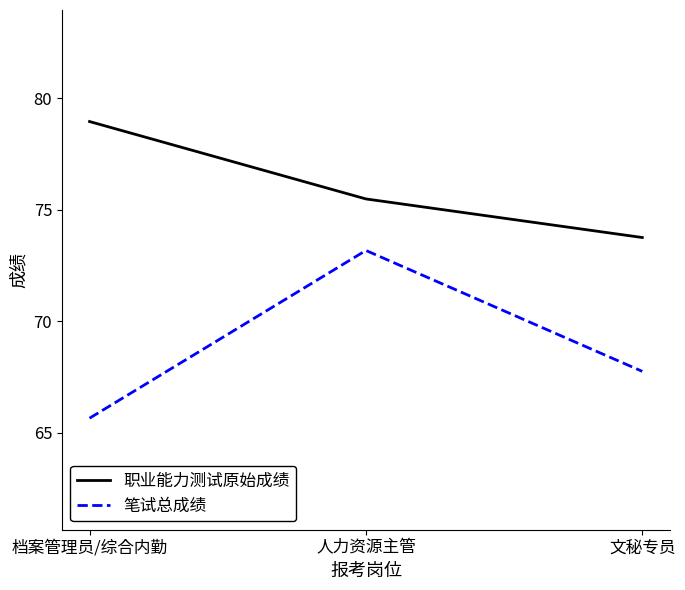

List the labels in order of 职业能力测试原始成绩 value, smallest first.

文秘专员, 人力资源主管, 档案管理员/综合内勤